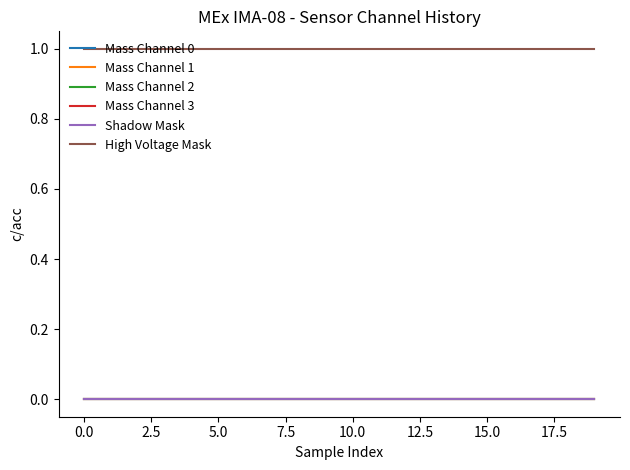

Does the chart have visible grid lines?

No